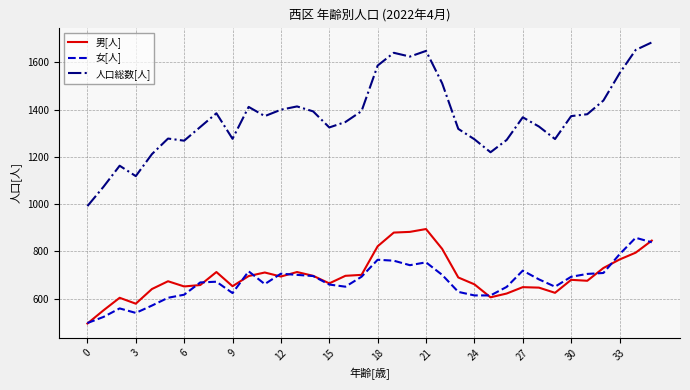

True or false: 人口総数[人] and 女[人] cross at least once.

False